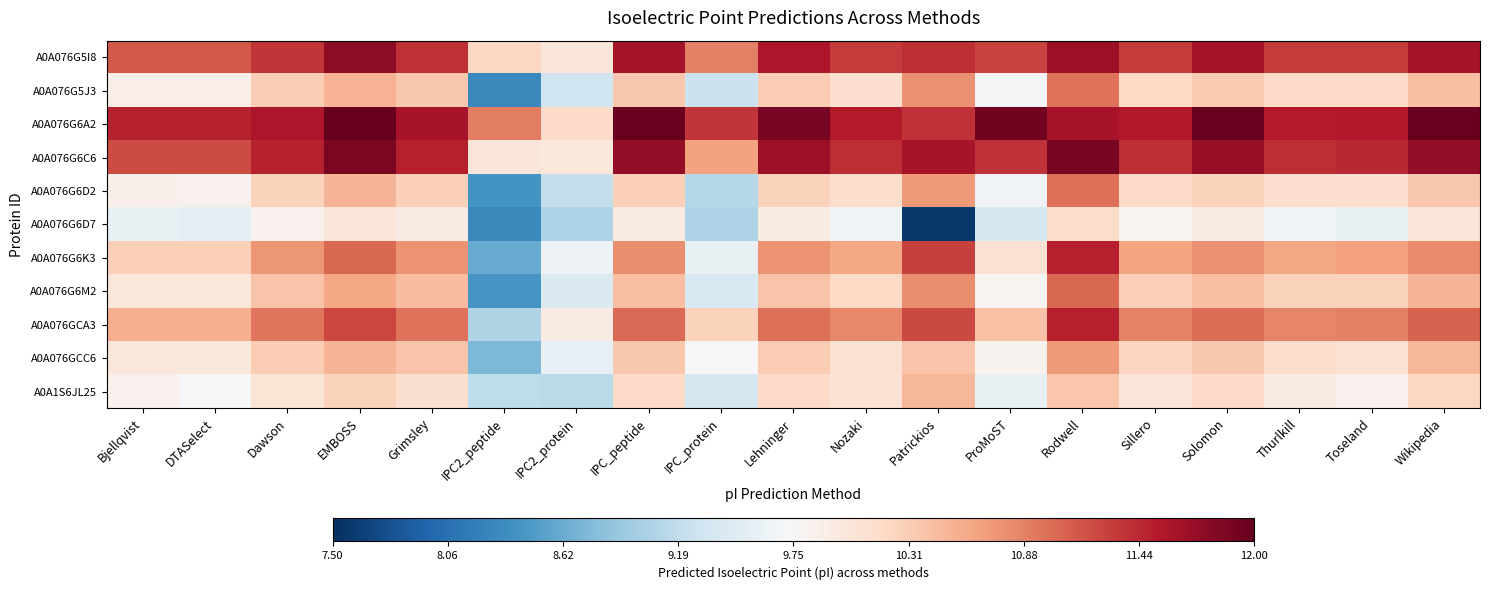

What is the total value across all series at Nozaki?

3.9